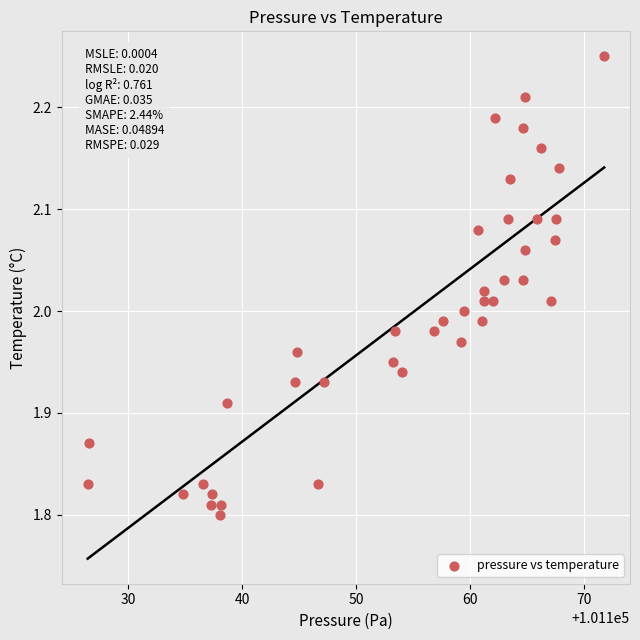

What is the range of X values (max minus min)?

45.3